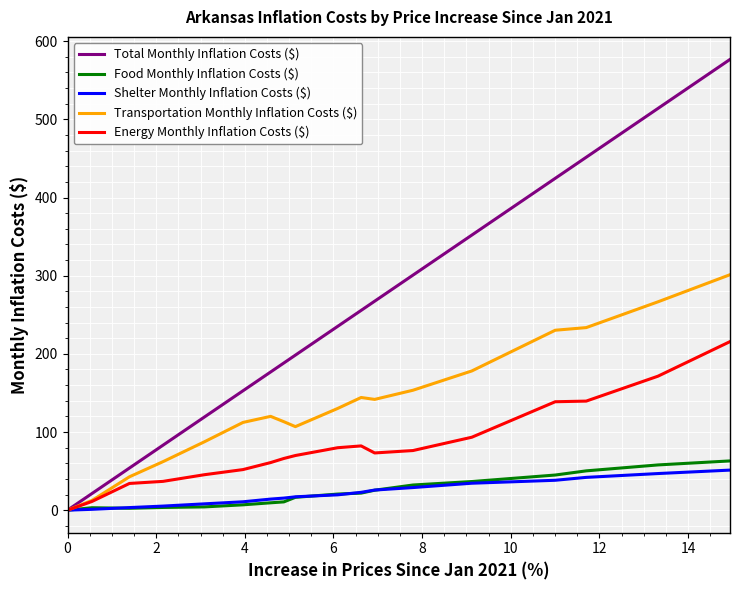

Which series has the largest total across all categories?

Total Monthly Inflation Costs ($)